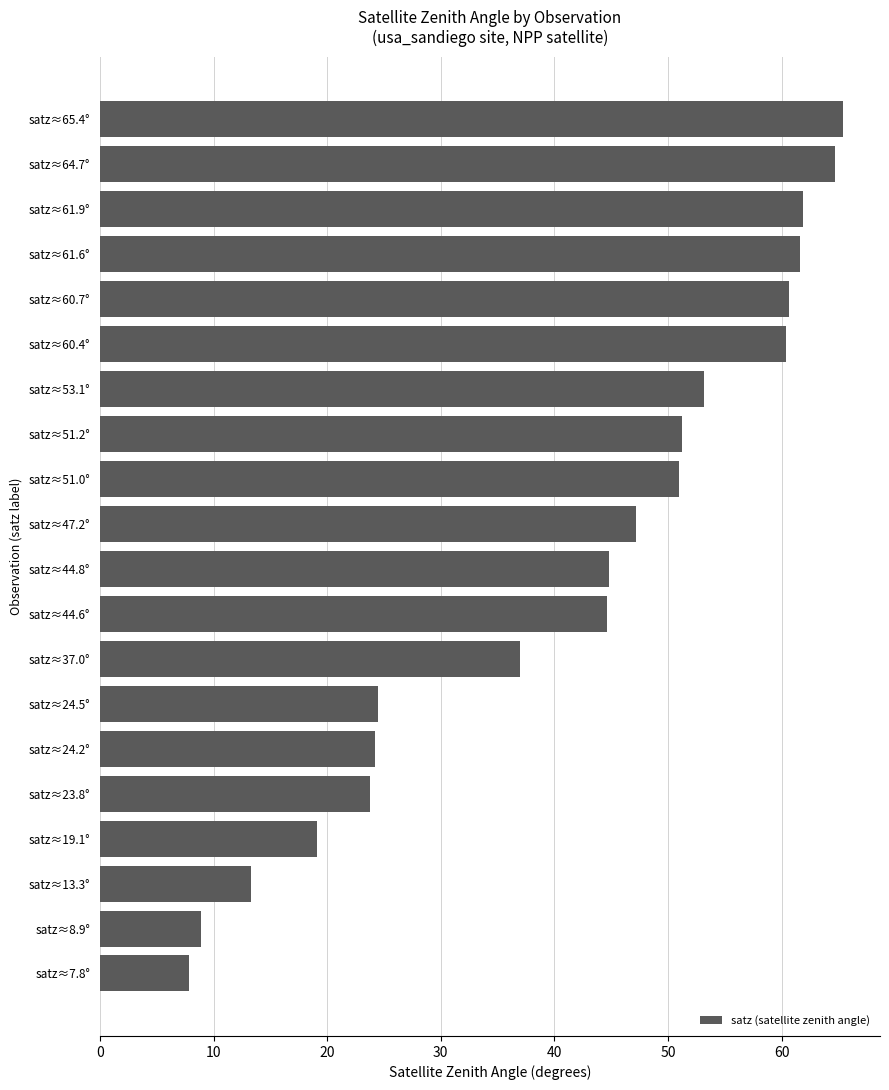

True or false: the data shows 26.2 at satz≈19.1°.

False